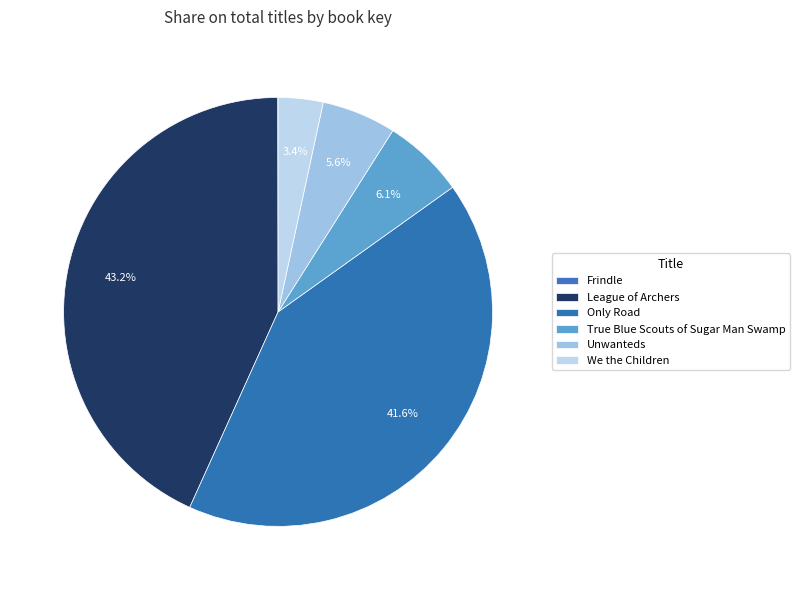

How many segments does this pie chart have?

6